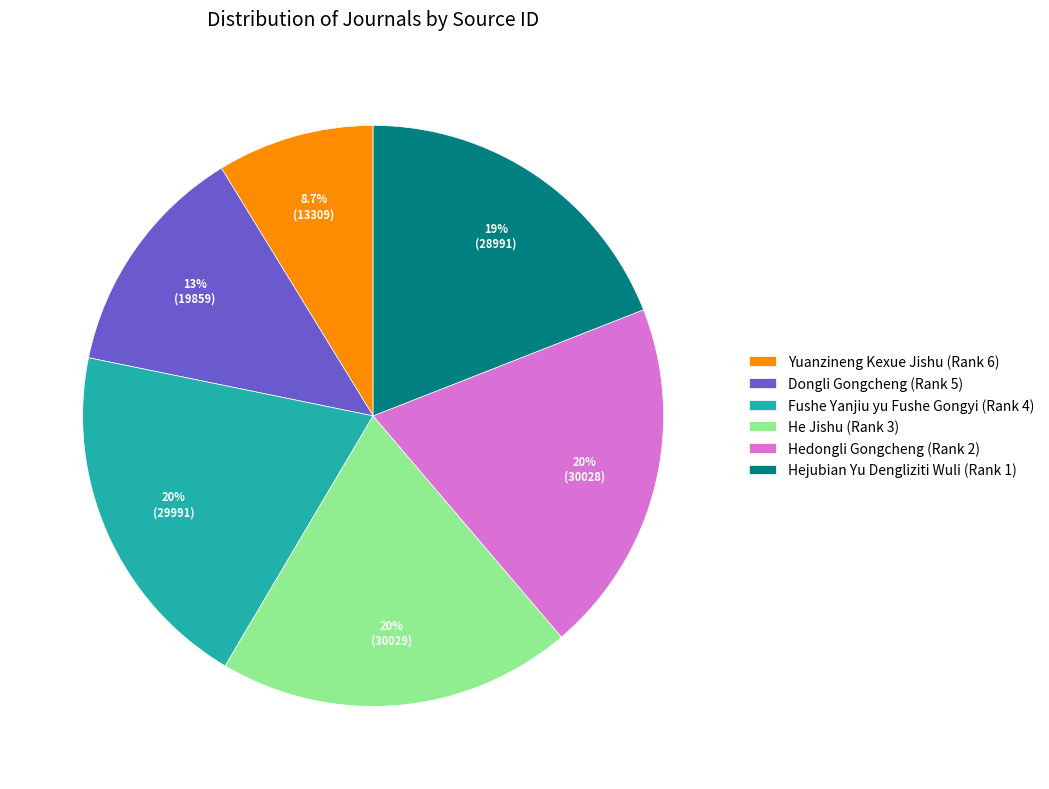

How many slices are in this pie chart?

6